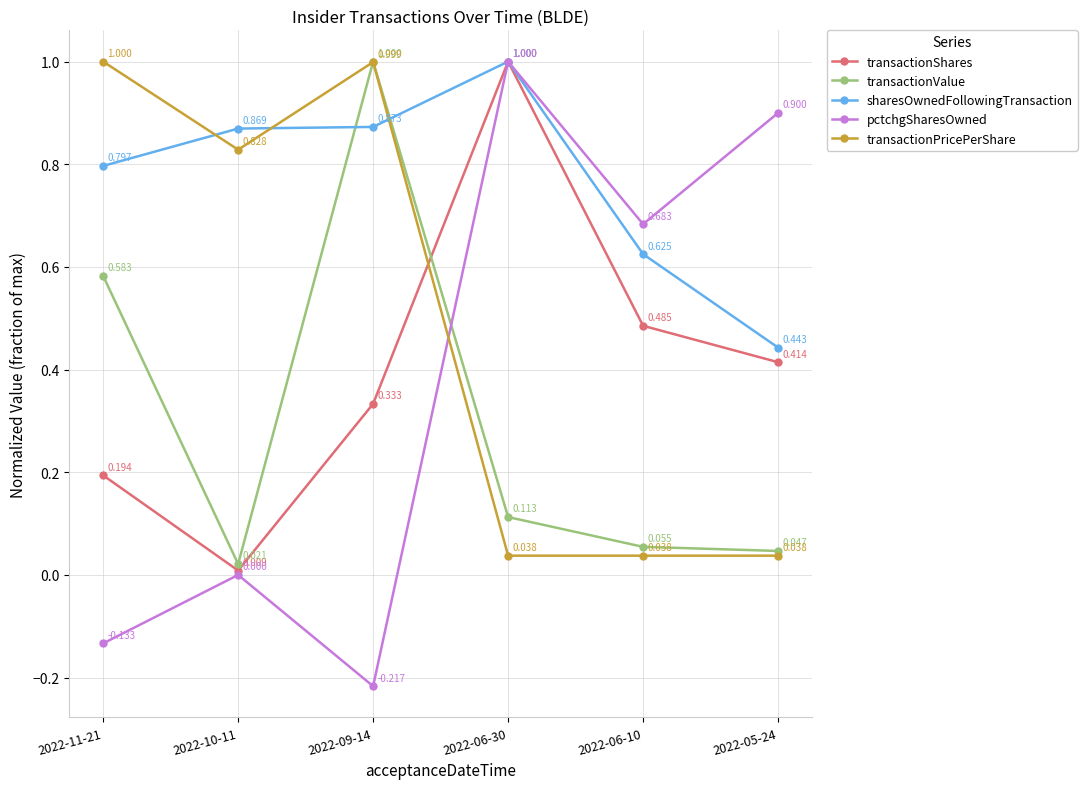

What are all the series names shown in the legend?

transactionShares, transactionValue, sharesOwnedFollowingTransaction, pctchgSharesOwned, transactionPricePerShare